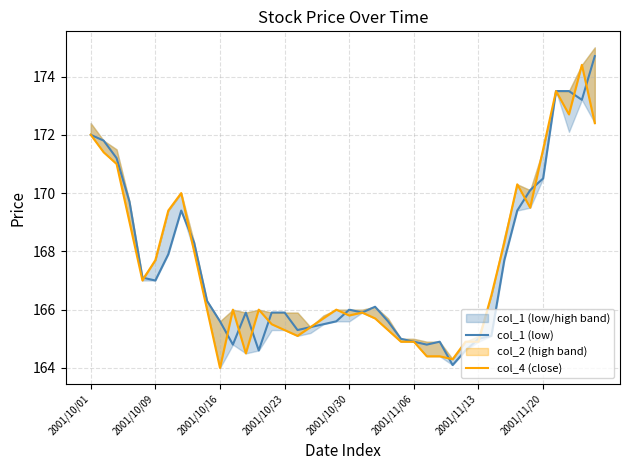

True or false: col_4 (close) has a value of 166.0 at 19.

True